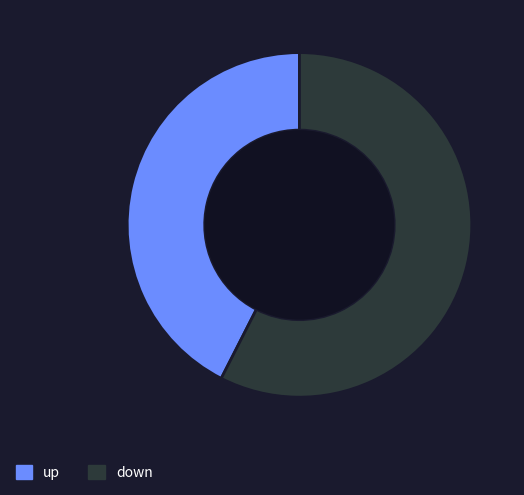

Is it true that up is 37% of the pie?

False